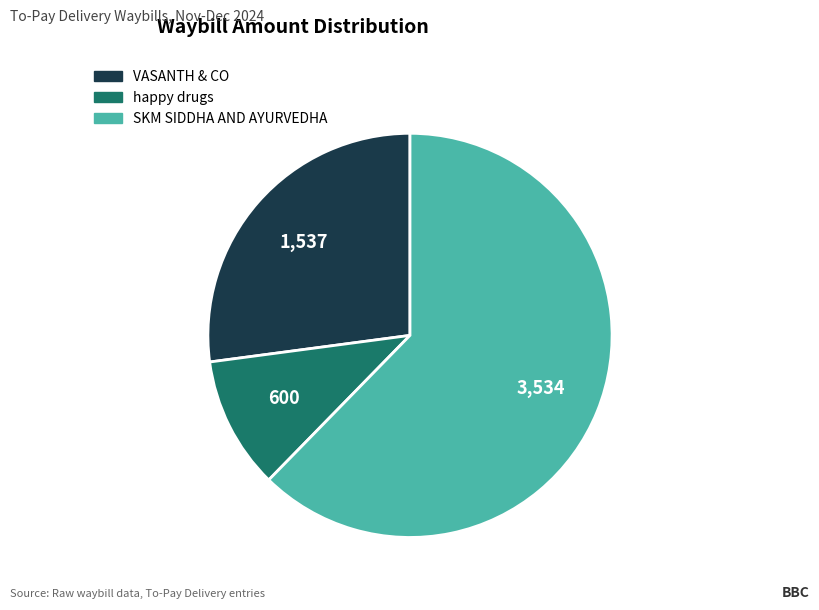

Is it true that happy drugs is 16% of the pie?

False